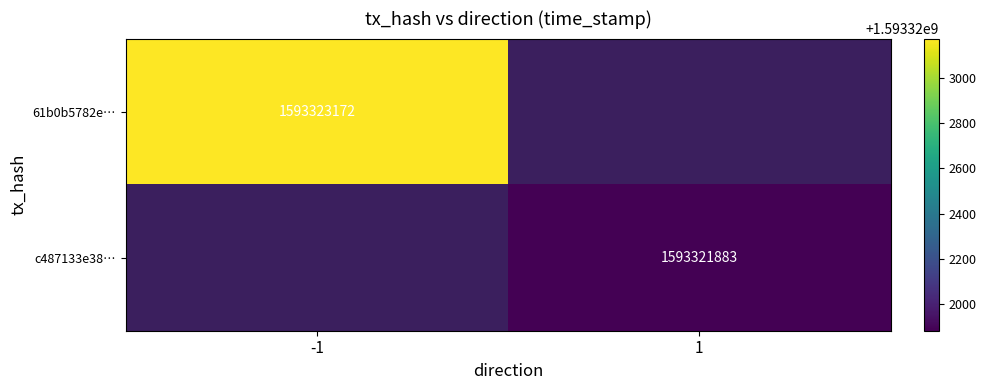

Read the c487133e386996273c01aad634d6279494887d6 value at 1, to the nearest 50.

1593321900